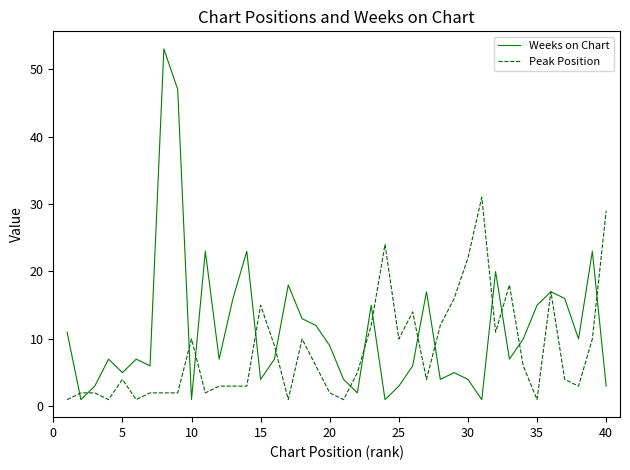

Which series has the widest spread of values?

Weeks on Chart